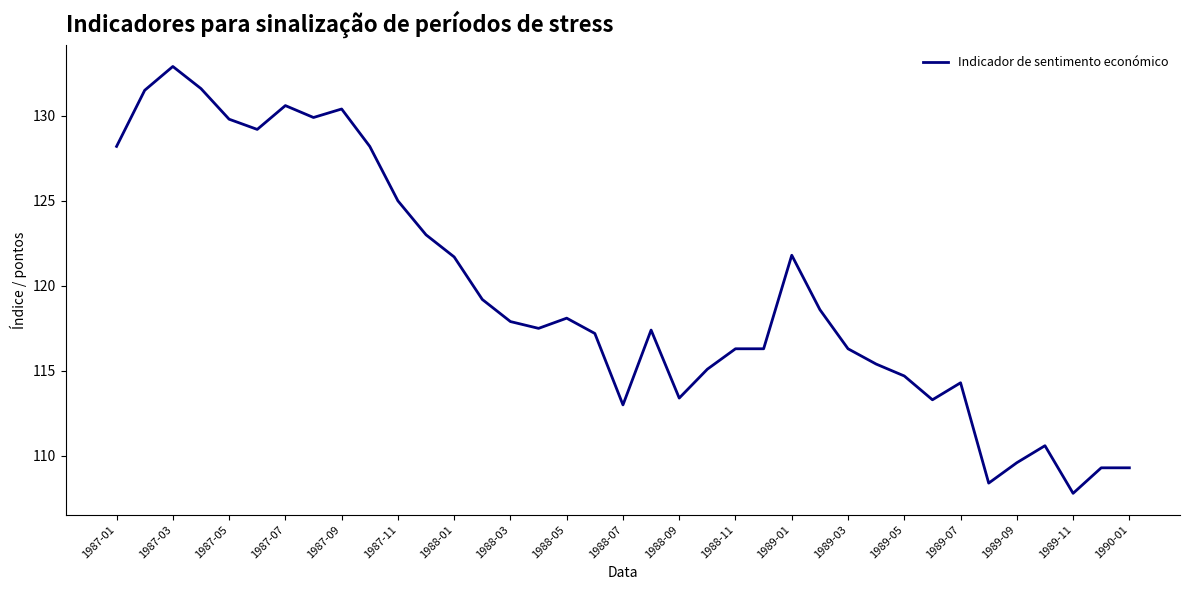

Count the number of data series in this chart.

1